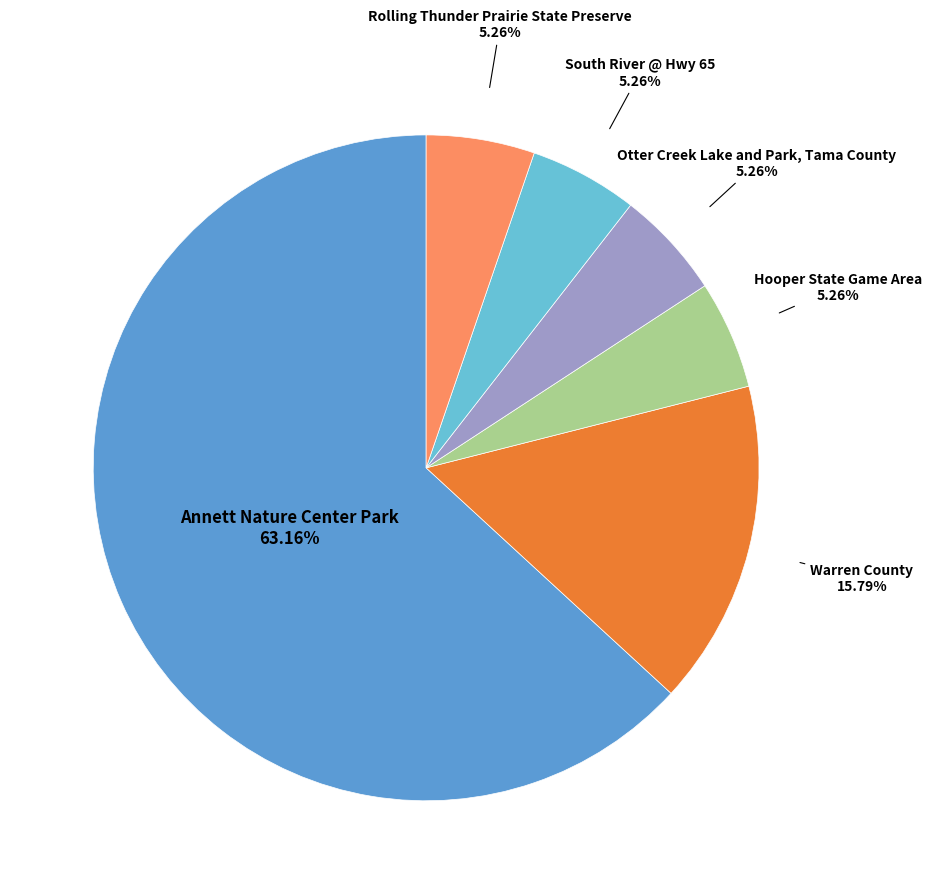

Count the number of slices in the pie.

6